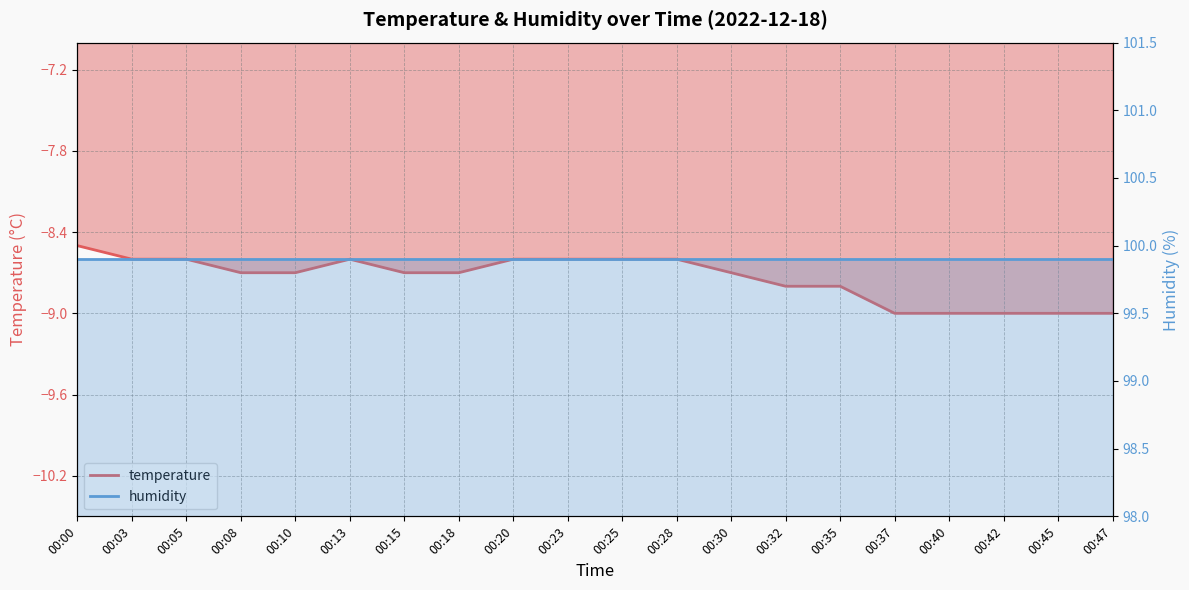

Which category has the highest value across all series?

00:00